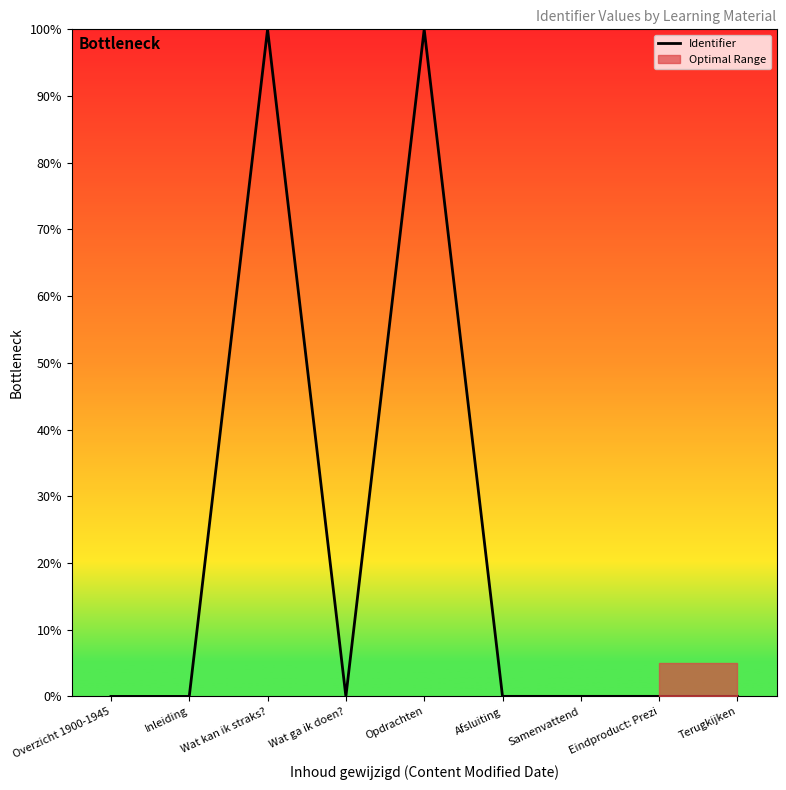

How many lines are shown in the chart?

1